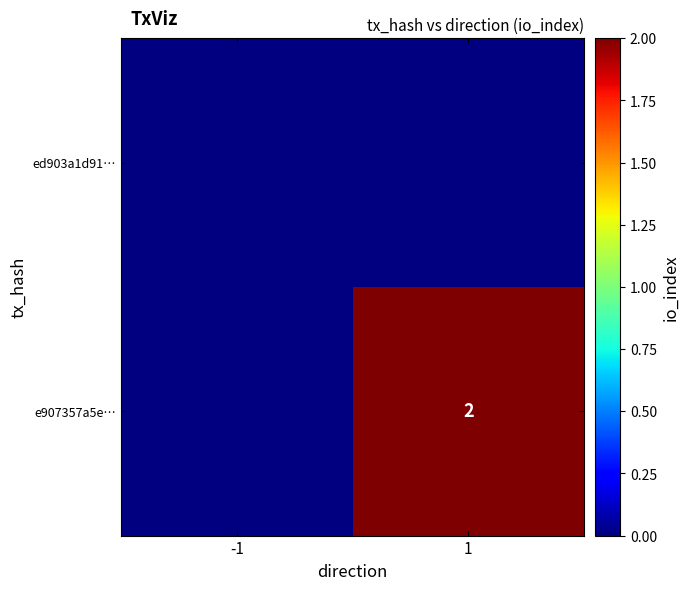

How many data points does each series have?

2